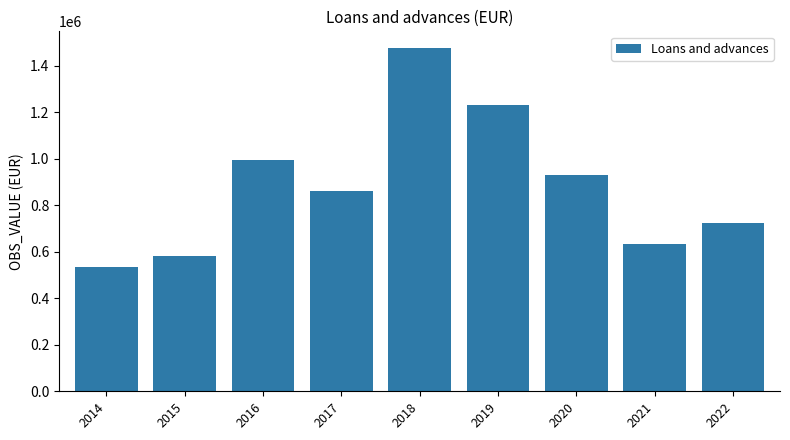

At which label is the value closest to 1003169?

2016